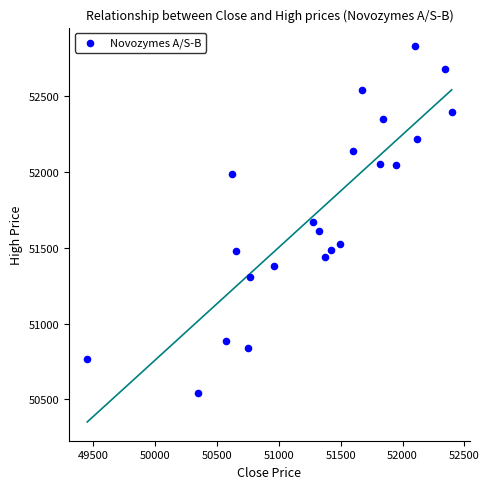

What is the range of X values (max minus min)?

2945